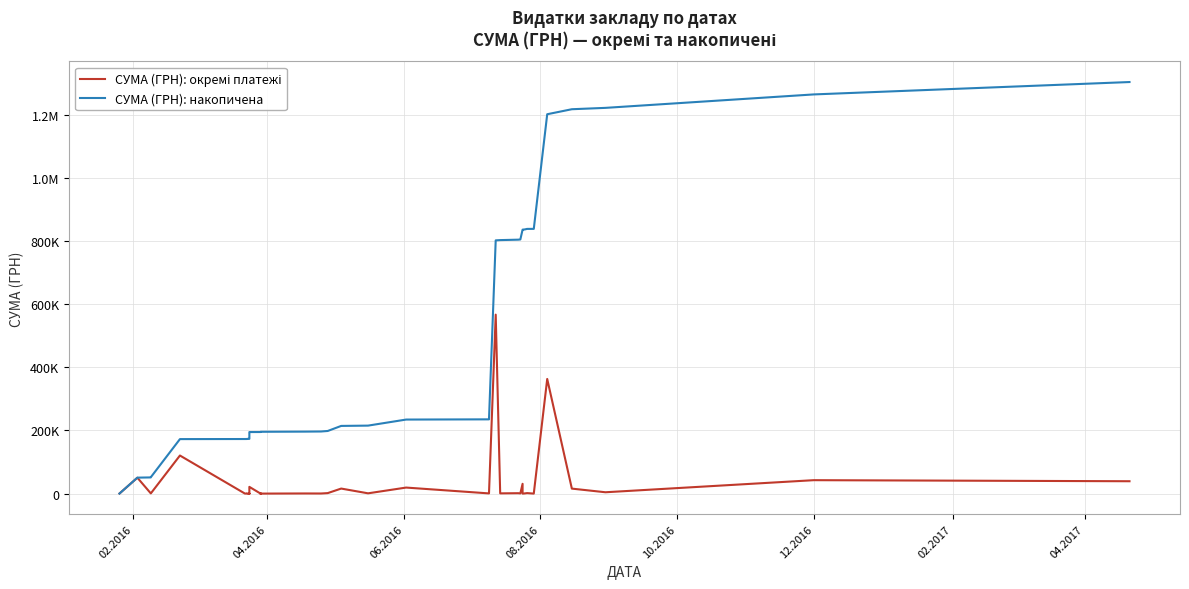

What is the value of the СУМА (ГРН): окремі платежі point at the 6th from the left?

262.8